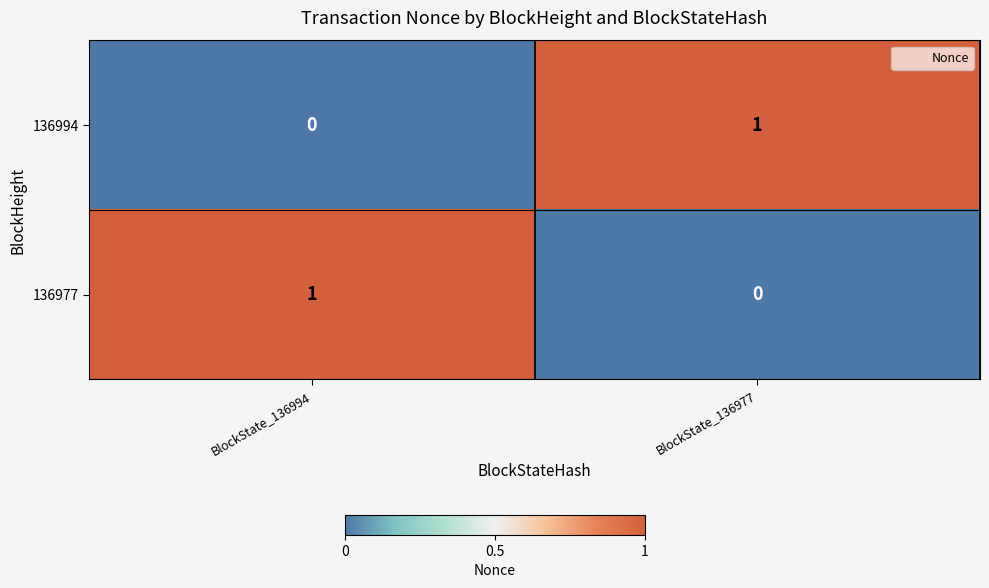

Is the value of 136994 at BlockState_136994 greater than the value of 136977 at BlockState_136994?

No